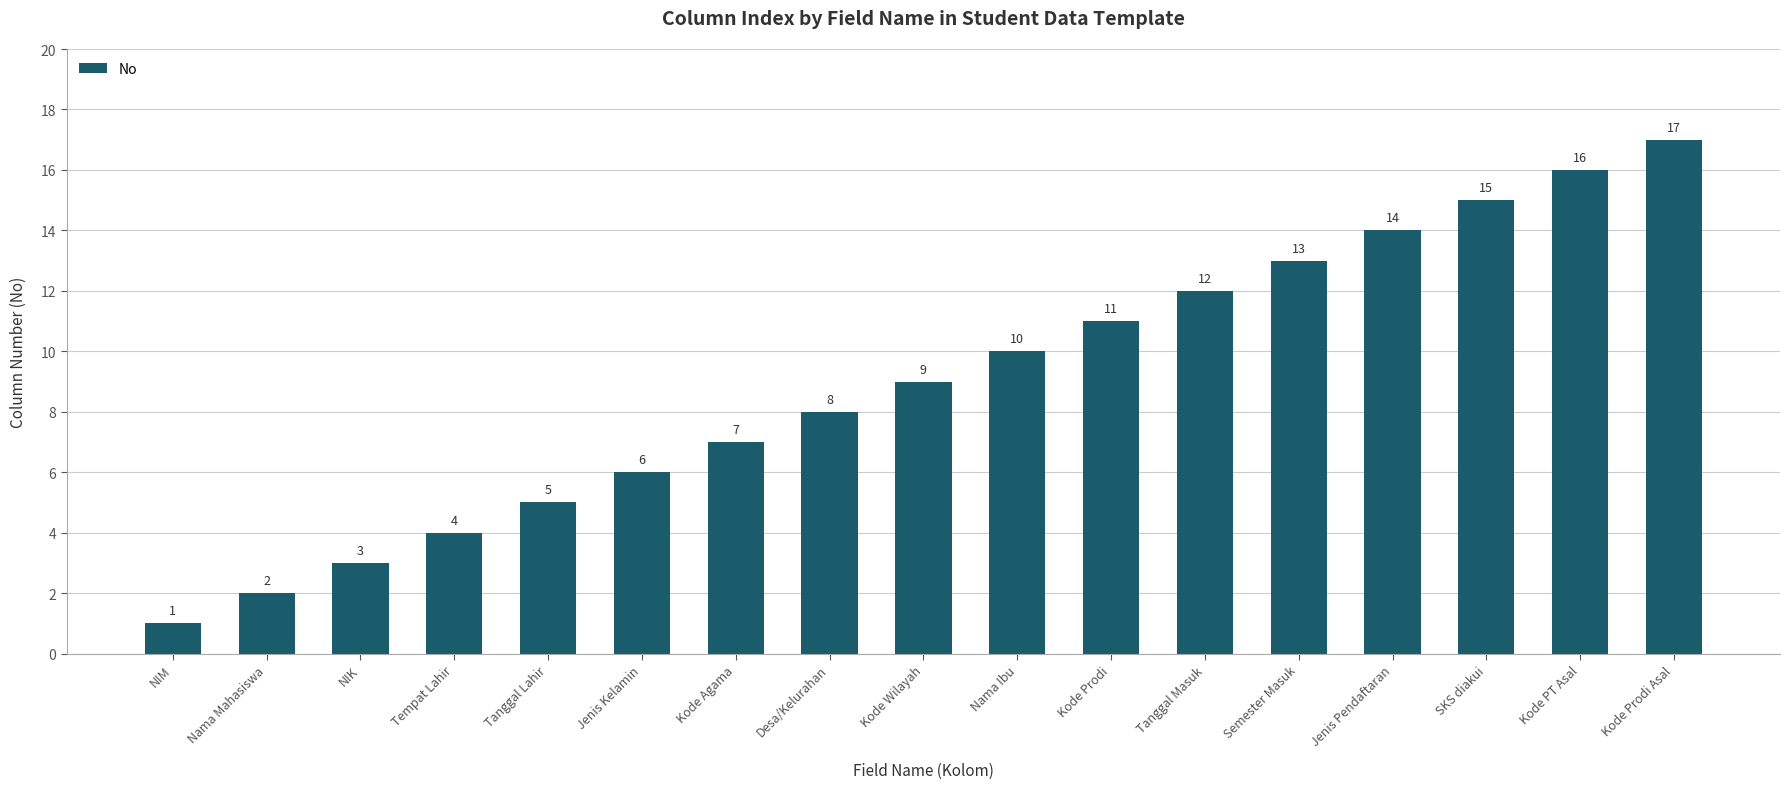

Reading right to left, transcribe all the data shown in this chart.

17	16	15	14	13	12	11	10	9	8	7	6	5	4	3	2	1